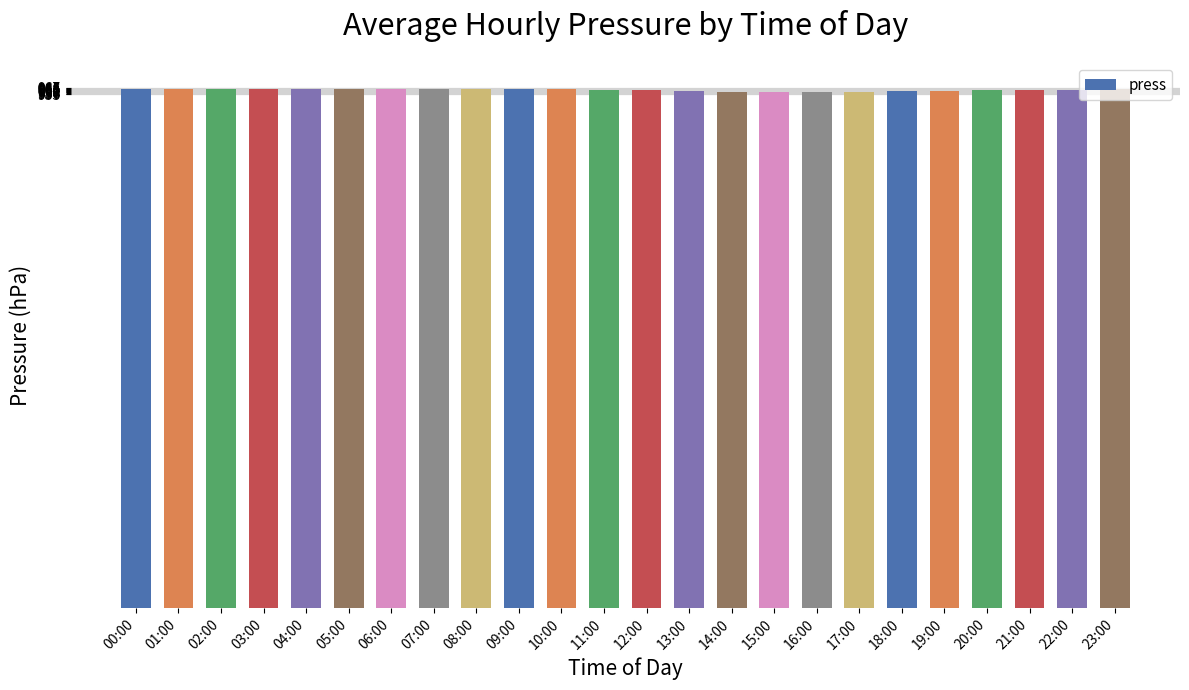

The value at 12:00 is 1292. True or false?

False